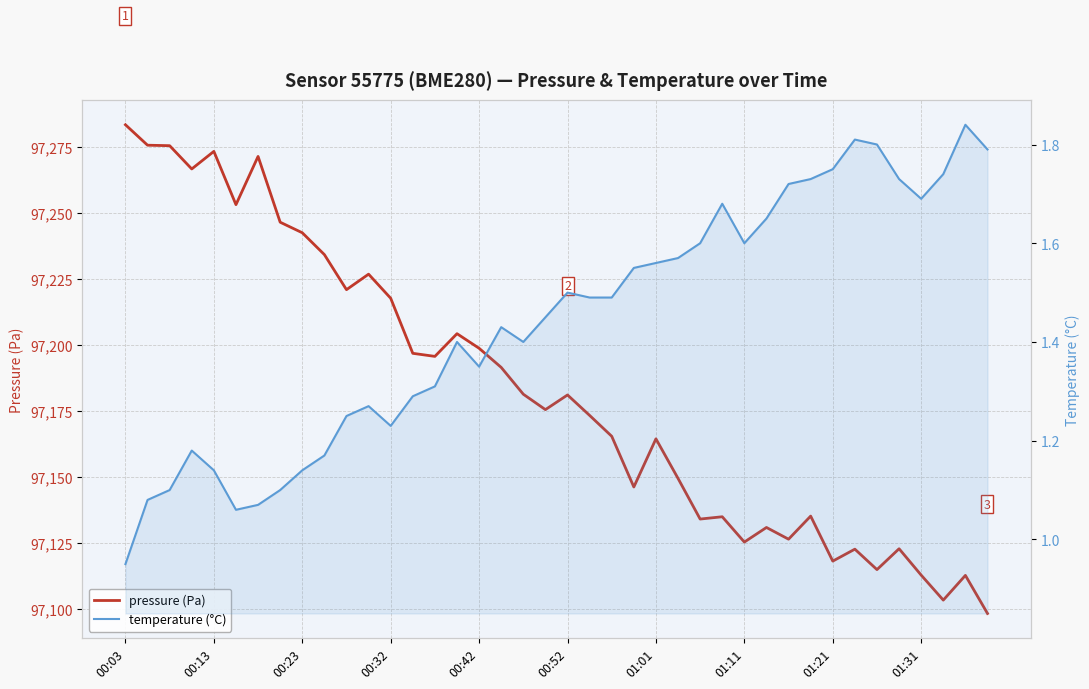

True or false: pressure (Pa) and temperature (°C) intersect in this chart.

False